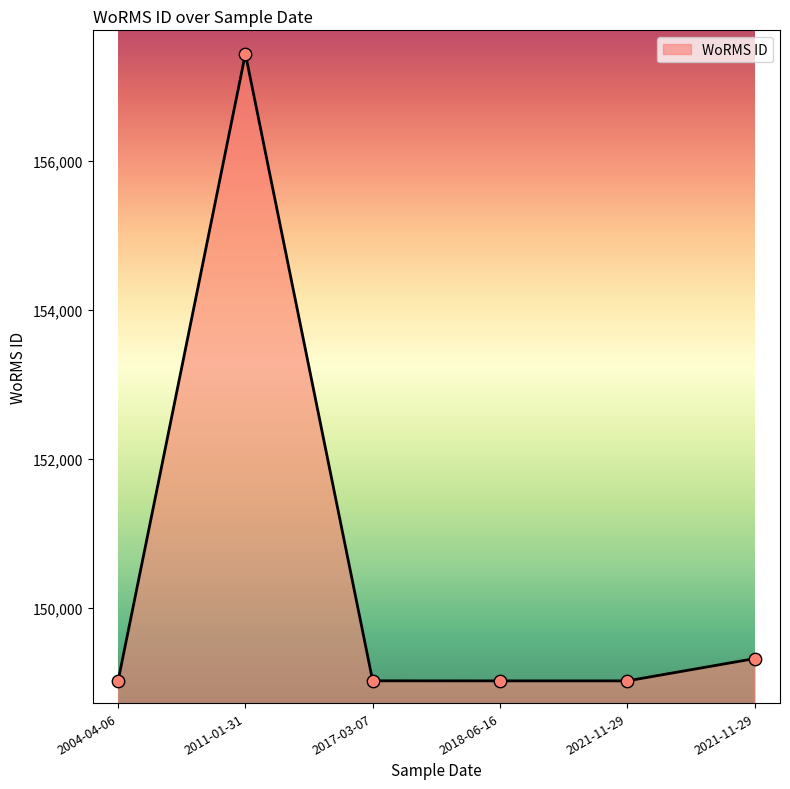

Approximately how many times larger is the value at 2004-04-06 compared to 2011-01-31?

0.9